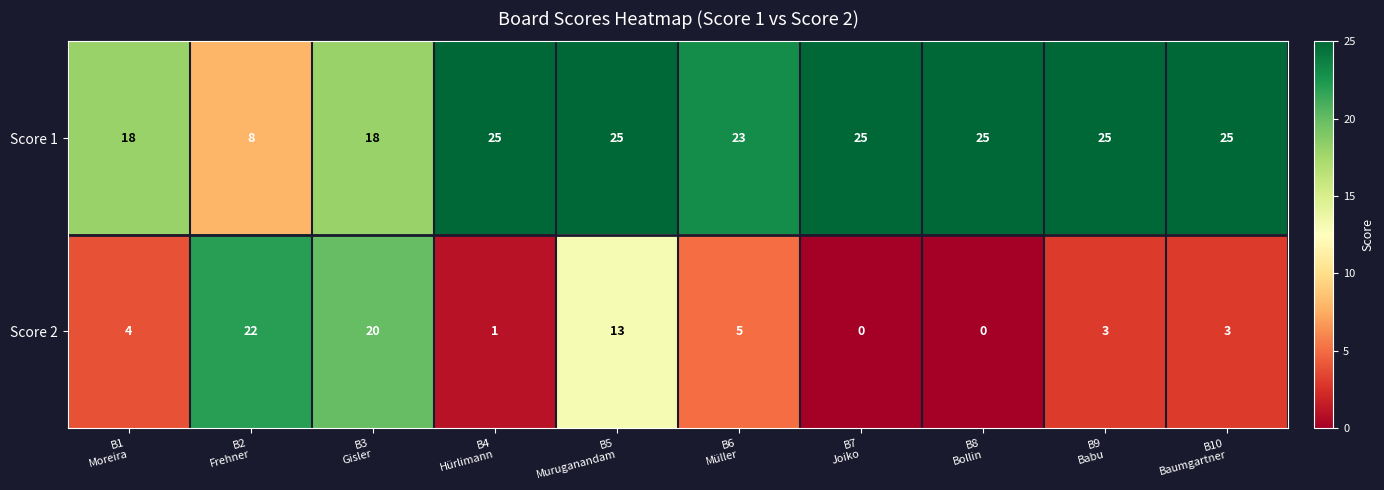

What is the difference between the second highest and minimum values in the Score 1 series?

17